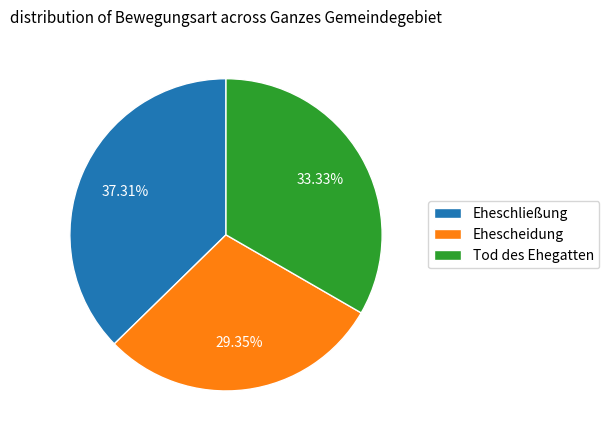

How many slices are in this pie chart?

3